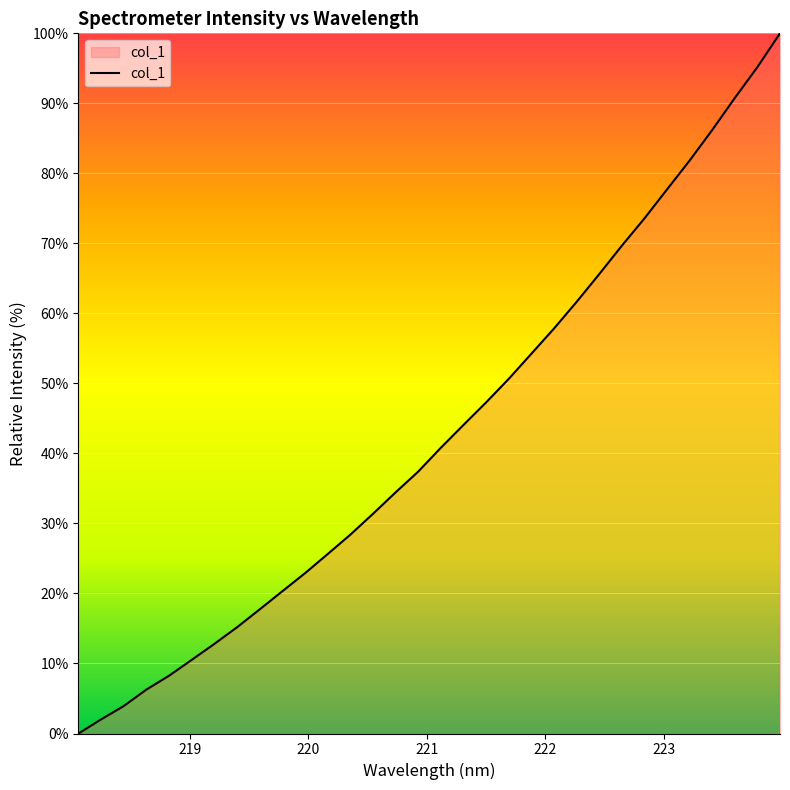

What is the difference between the maximum and minimum values?

100.0